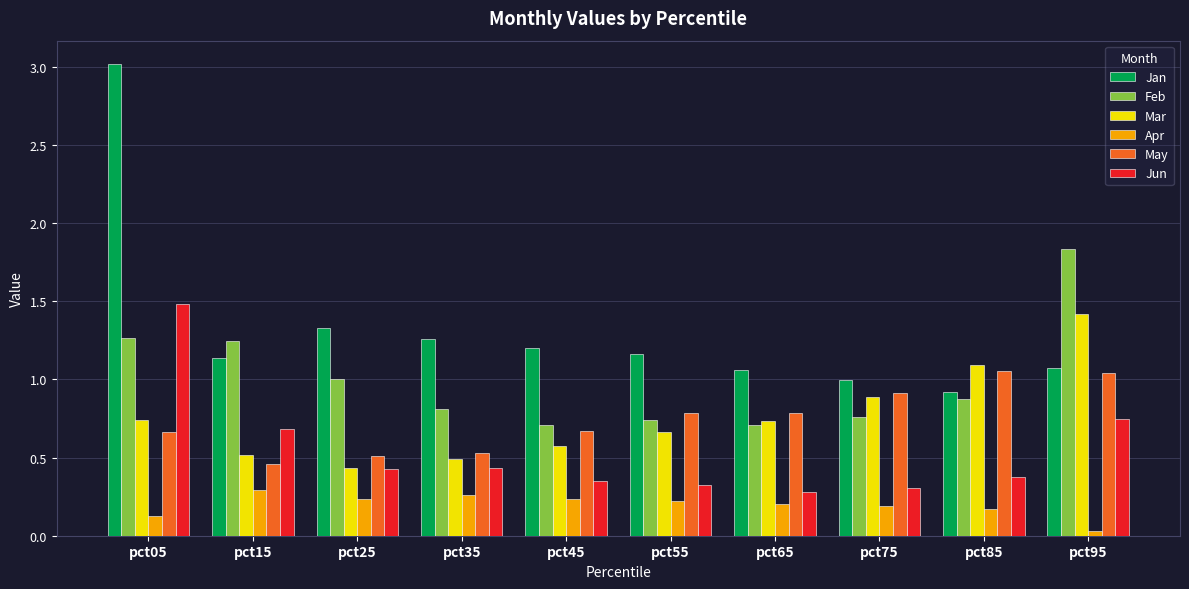

At which label does Feb reach its peak?

pct95